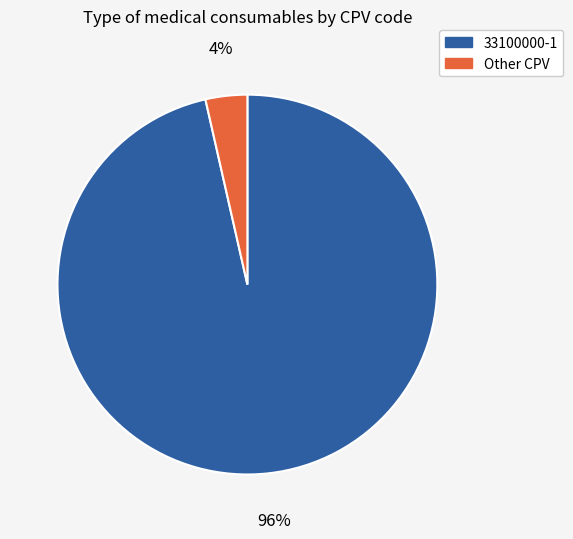

To the nearest percent, what is the average slice percentage?

50%